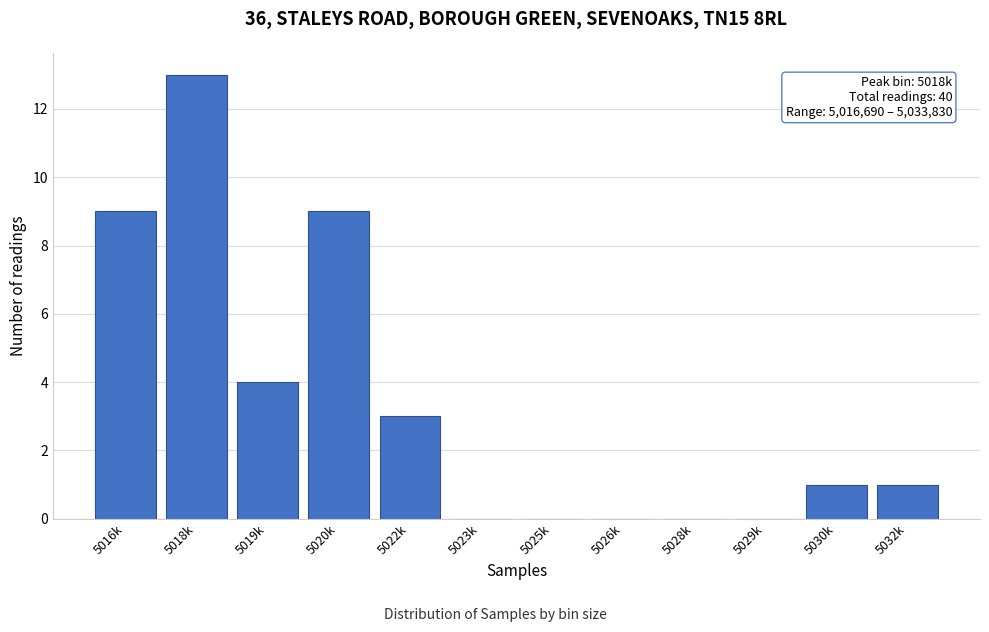

Reading right to left, transcribe all the data shown in this chart.

5032k=1	5030k=1	5029k=0	5028k=0	5026k=0	5025k=0	5023k=0	5022k=3	5020k=9	5019k=4	5018k=13	5016k=9